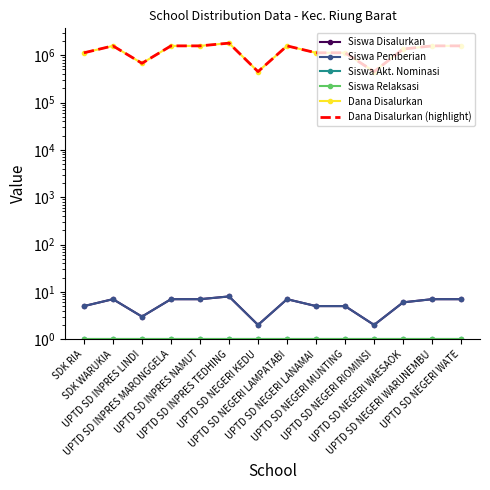

What is the average value of the Siswa Disalurkan series?

6